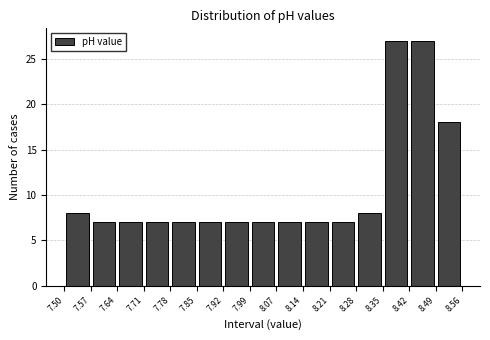

How tall is the bar that spans 7.92 to 7.99 on the x-axis? The values are not printed on the chart, so give them approximately, as read against the axis.

7